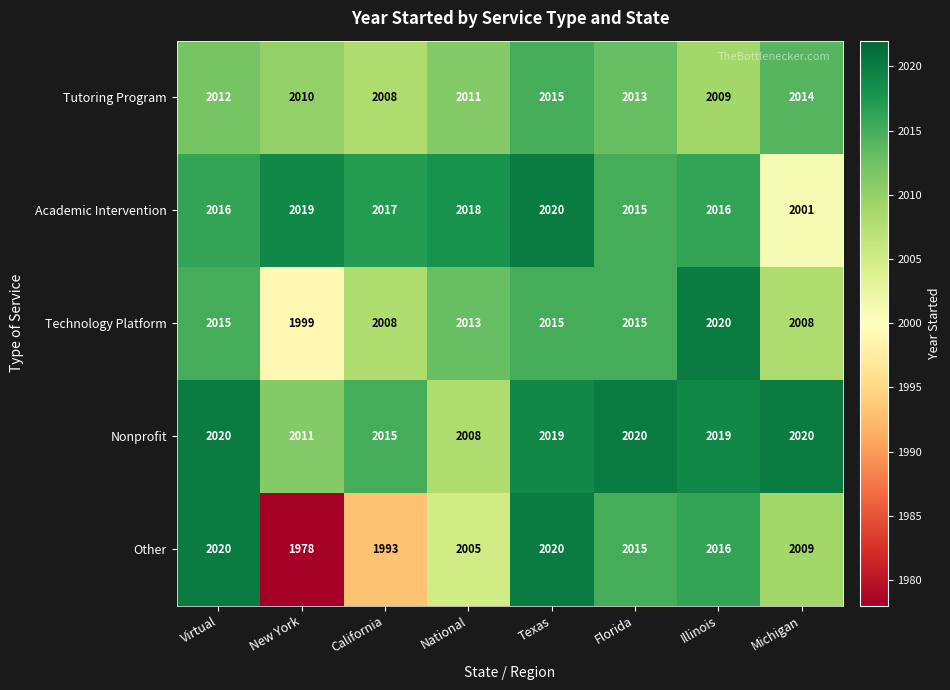

At how many categories does at least one series exceed 1990?

8